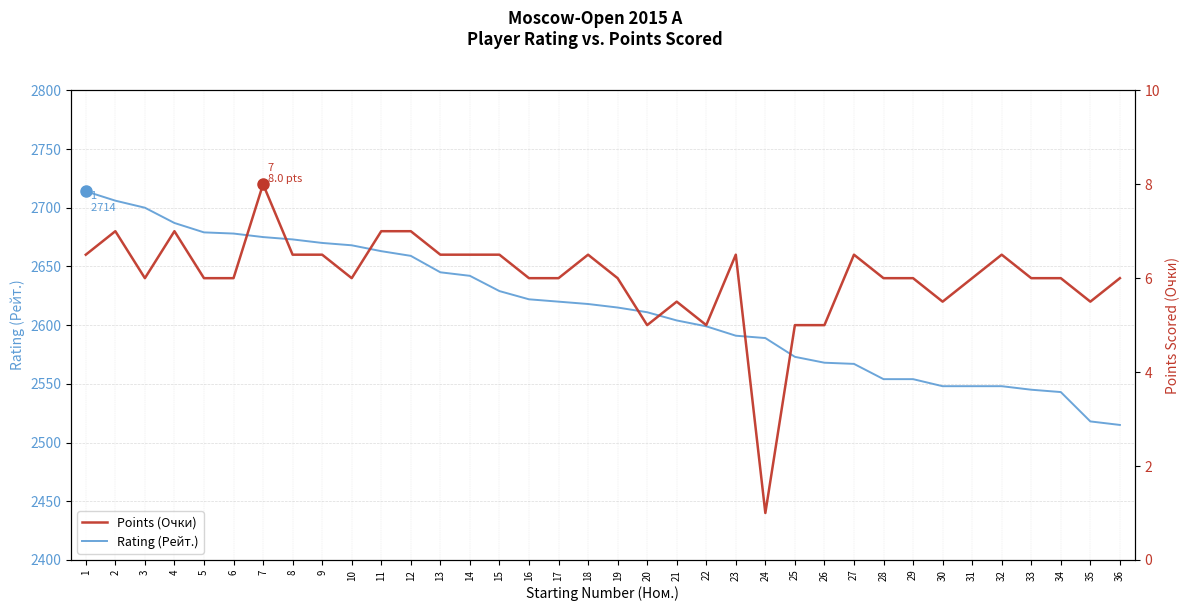

Between 29 and 5, which is larger?

5